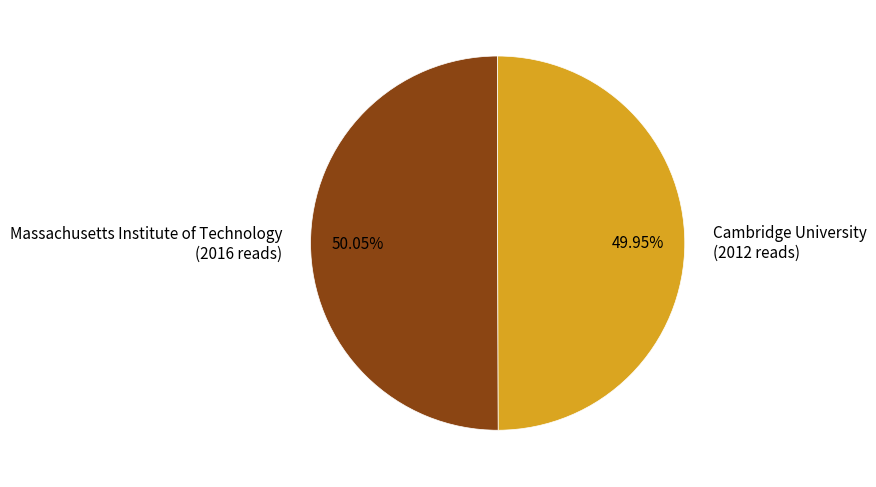

To the nearest percent, what is the average slice percentage?

50%